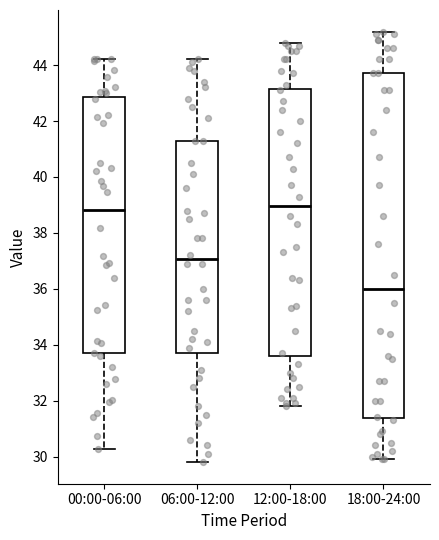

Where does the upper whisker of the box for 18:00-24:00 end on the y-axis? The values are not printed on the chart, so give them approximately, as read against the axis.

45.2